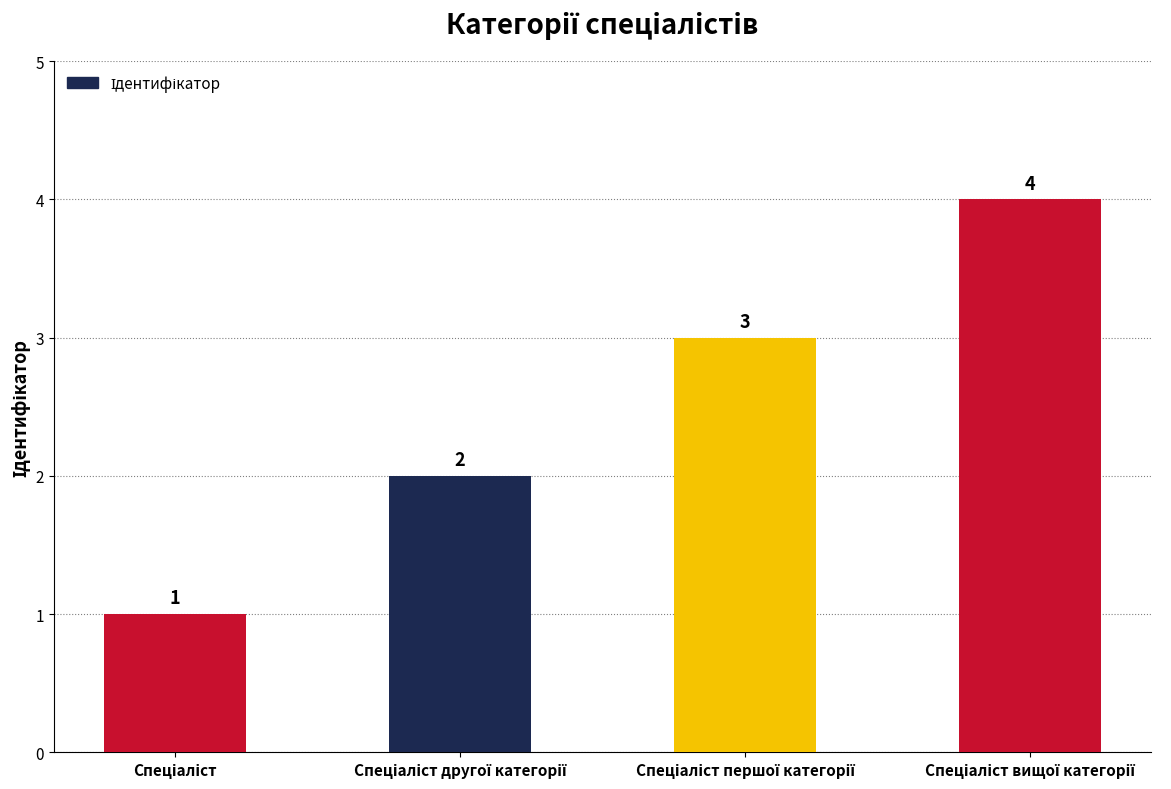

What is the value of the 2nd bar from the left?

2